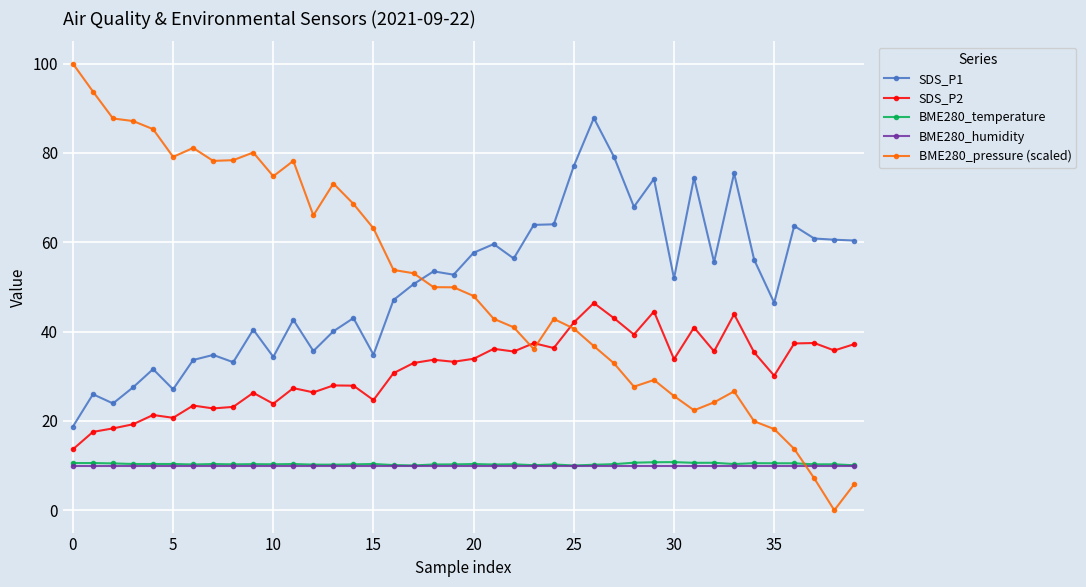

Which series has the largest range (max minus min)?

BME280_pressure (scaled)